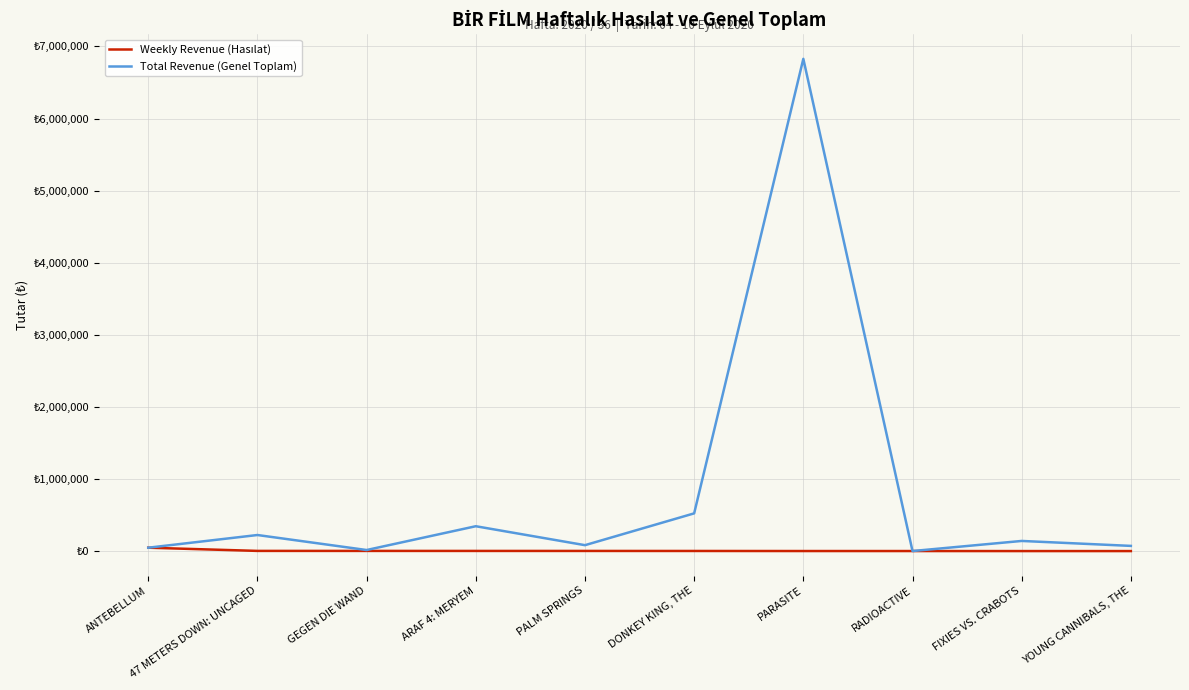

What is the maximum value shown in the chart?

6827348.0